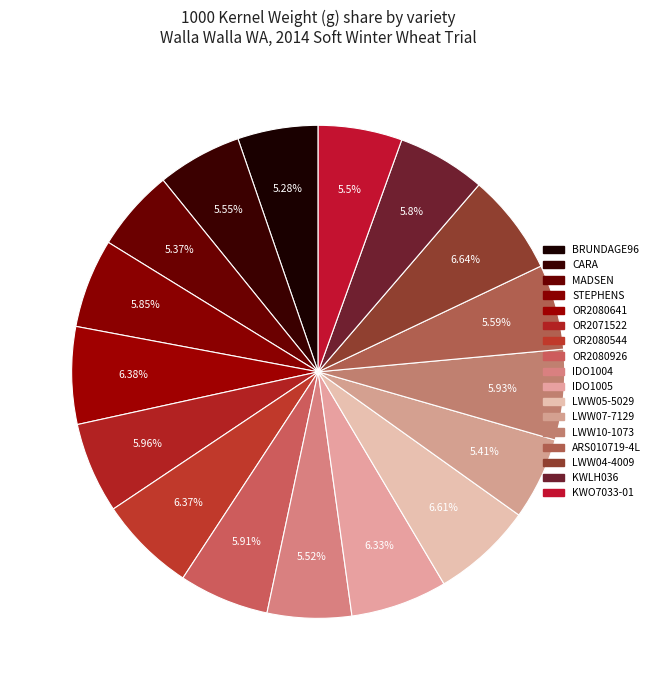

To the nearest percent, what is the average slice percentage?

6%